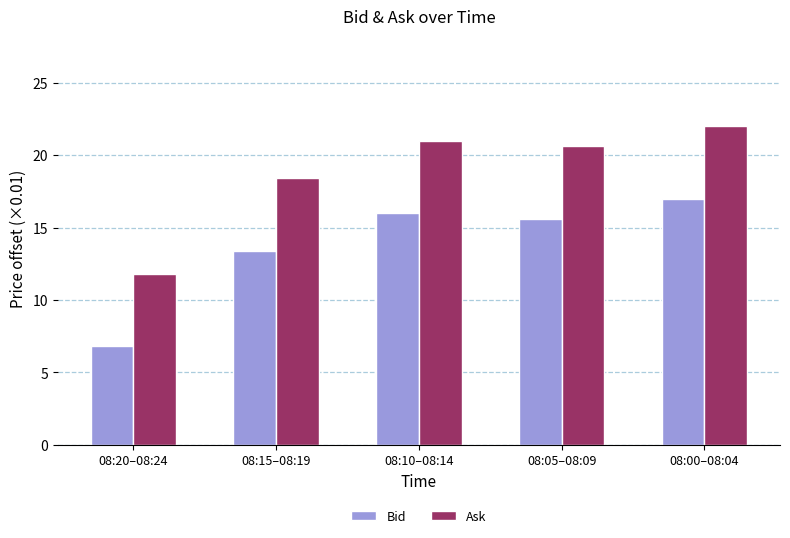

What is the label of the 5th bar from the left?

08:00–08:04